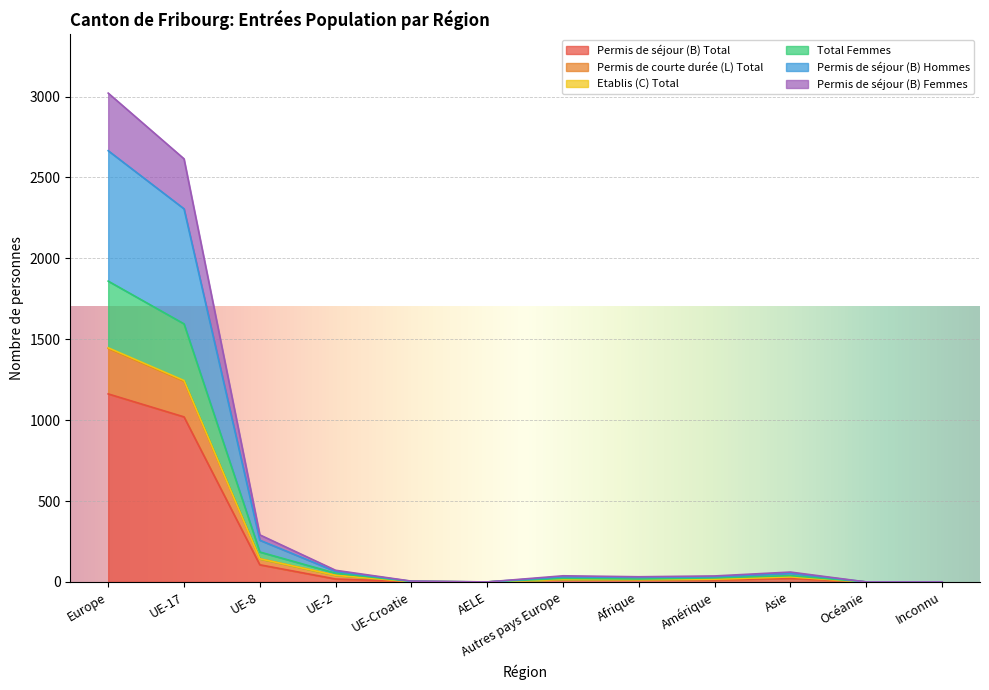

What is the label of the 9th point from the left?

Amérique